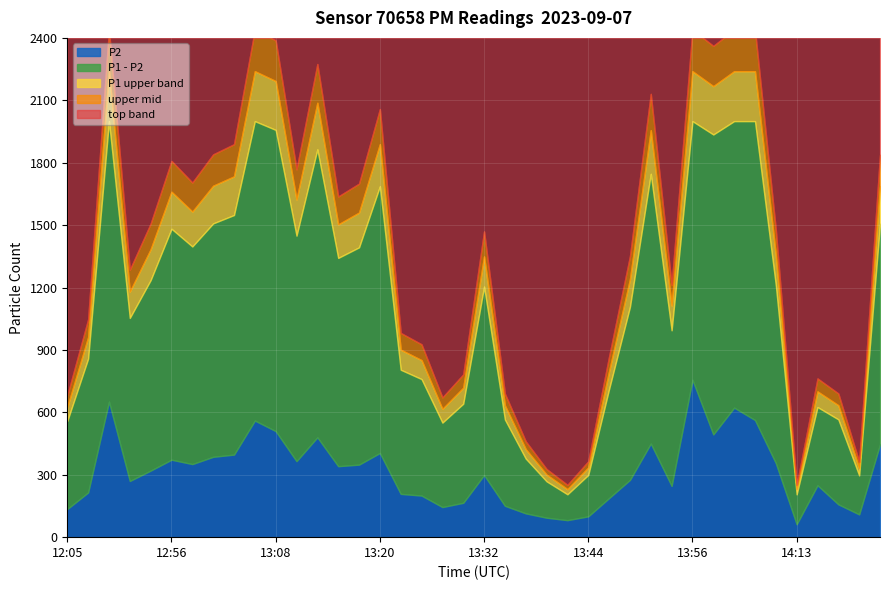

What is the total value across all series at 12:51?

1323.8